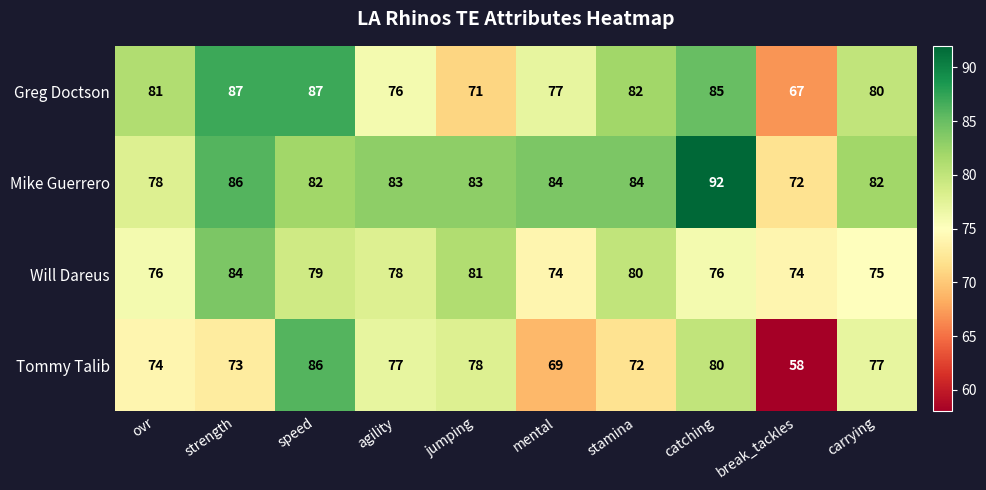

How many values in the Greg Doctson series are below 81?

5